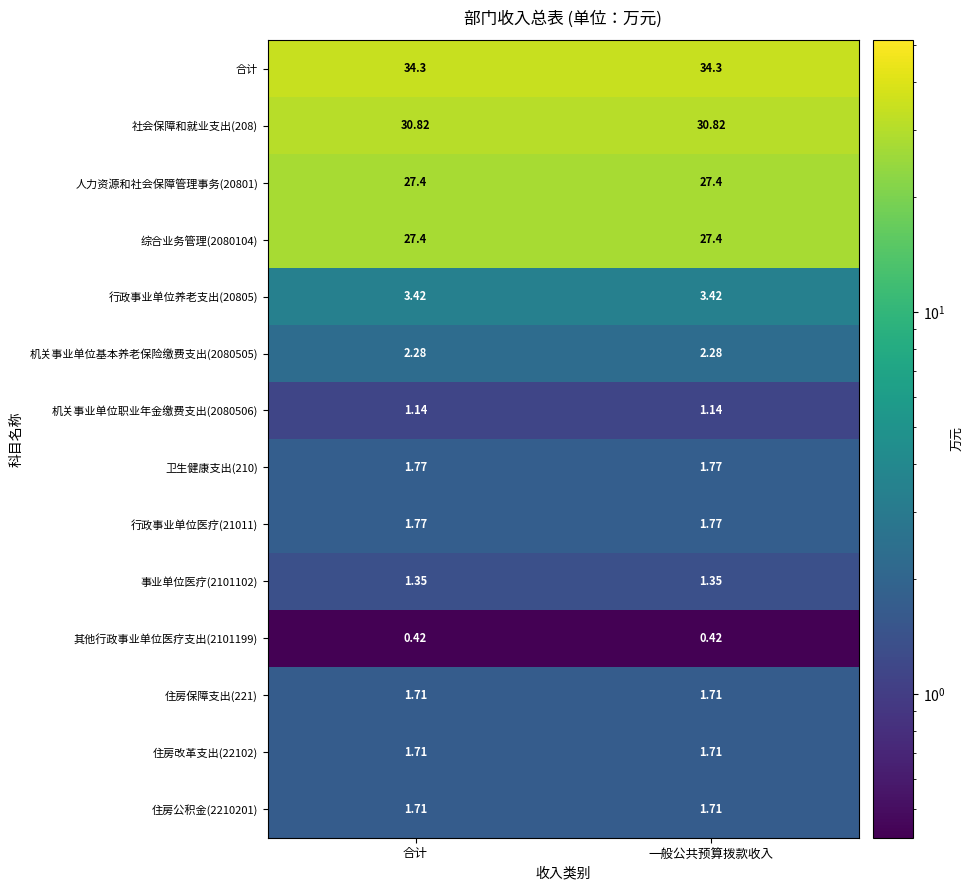

Is the value of 行政事业单位医疗(21011) at 合计 greater than the value of 机关事业单位基本养老保险缴费支出(2080505) at 合计?

No